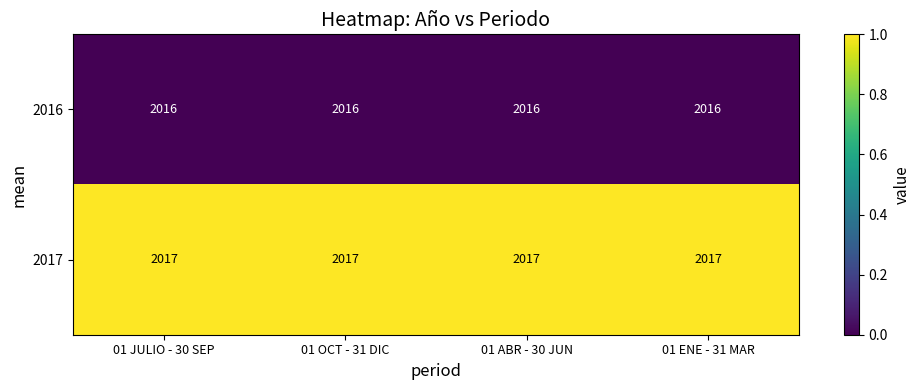

List the series in order of their peak value, lowest first.

2016, 2017